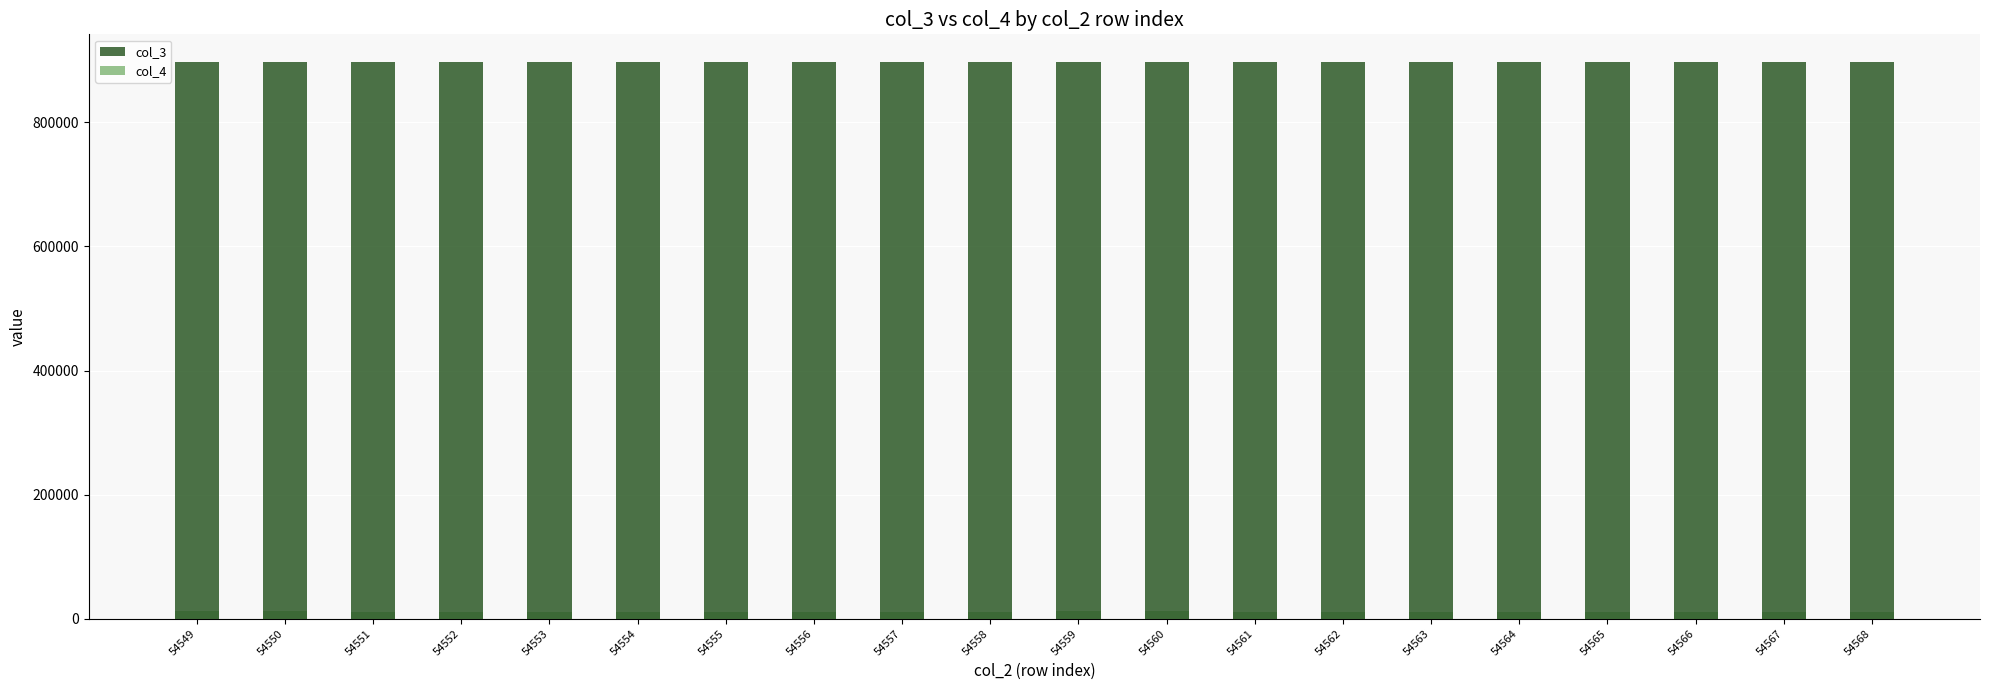

What is the difference between the second highest and minimum values in the col_4 series?

420